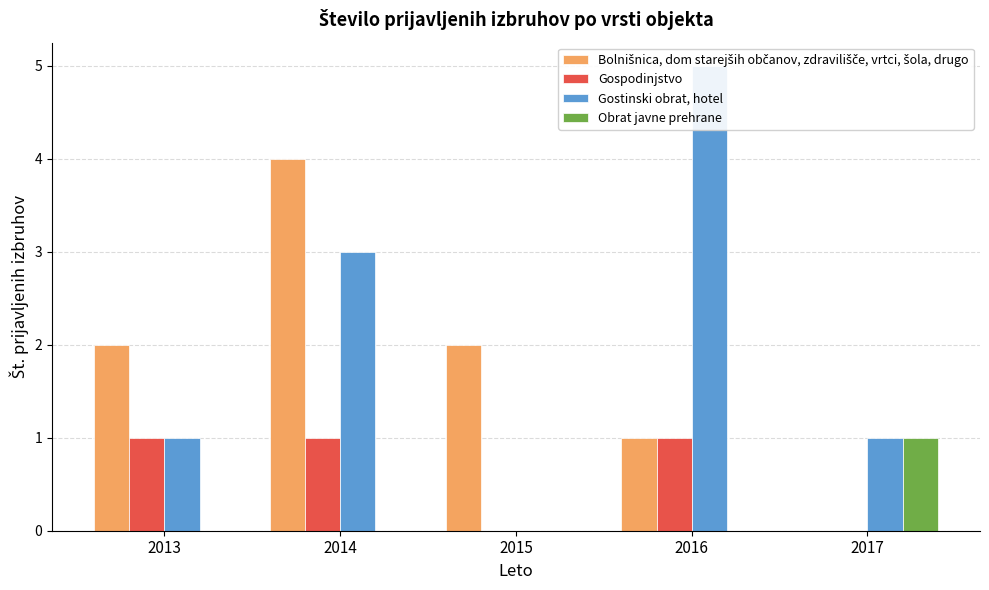

How many groups of bars are there?

5